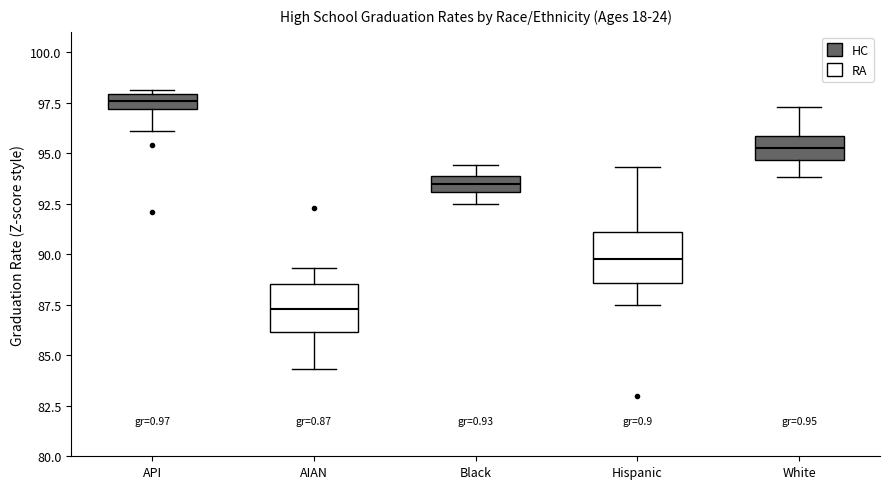

Reading left to right, transcribe this box plot: for each box, give where its median line is, the range the box spans, and where its two whiskers end, as read against the y-axis. The values are not printed on the chart, so give them approximately, as read against the axis.

API: median 97.5, box 97.0 to 98.0, whiskers 96.0 to 98.0 (just above the box's upper edge)
AIAN: median 87.5, box 86.0 to 88.5, whiskers 84.5 to 89.5
Black: median 93.5, box 93.0 to 94.0, whiskers 92.5 to 94.5
Hispanic: median 90.0, box 88.5 to 91.0, whiskers 87.5 to 94.5
White: median 95.5, box 94.5 to 96.0, whiskers 94.0 to 97.5